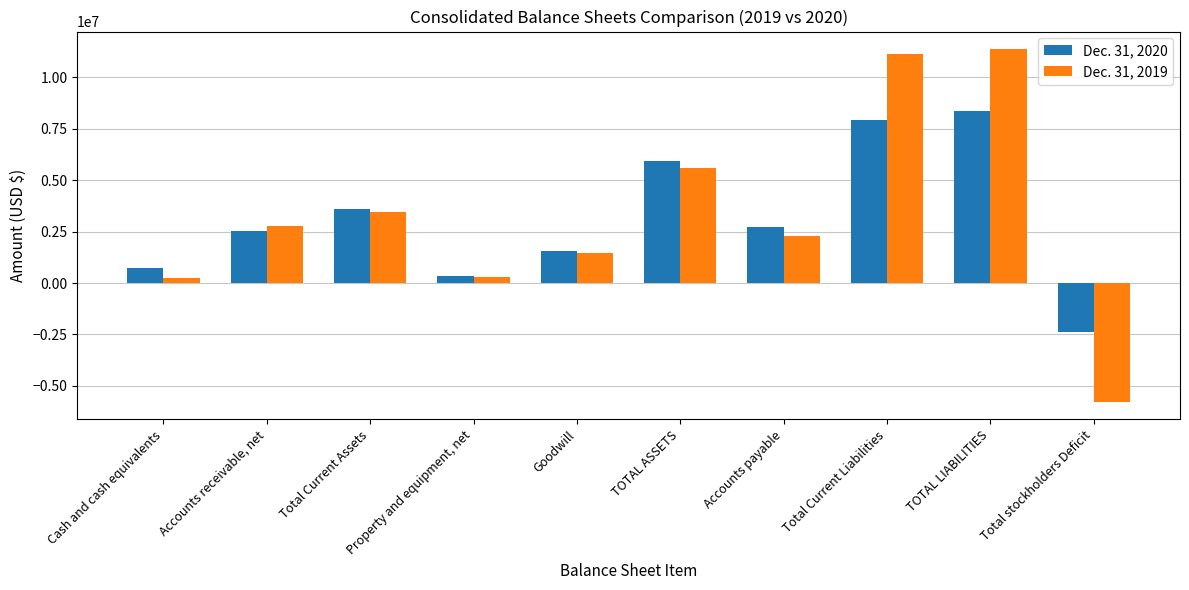

What is the label of the 10th bar from the right?

Cash and cash equivalents